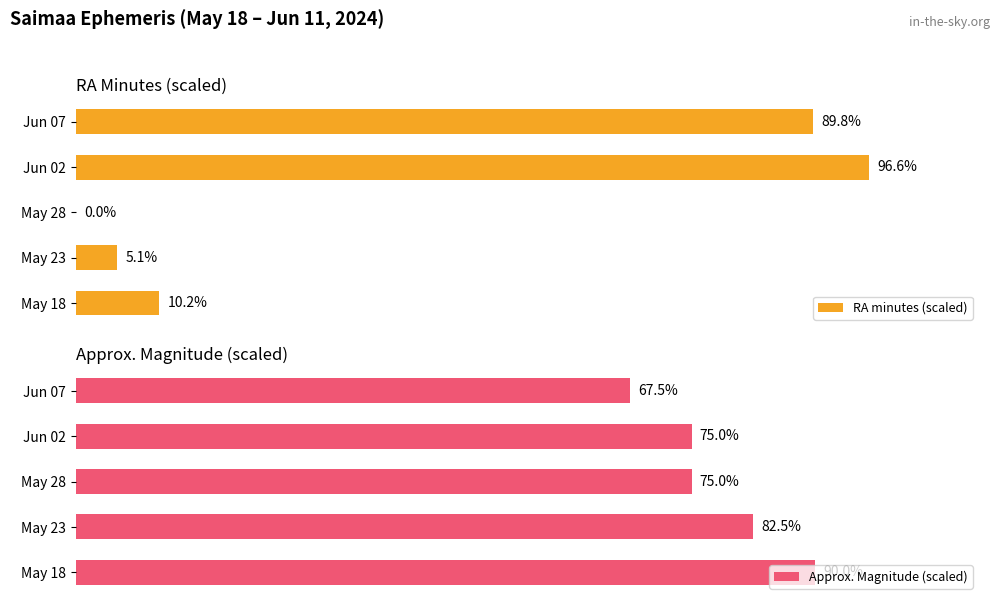

What are all the series names shown in the legend?

RA minutes (scaled), Approx. Magnitude (scaled)